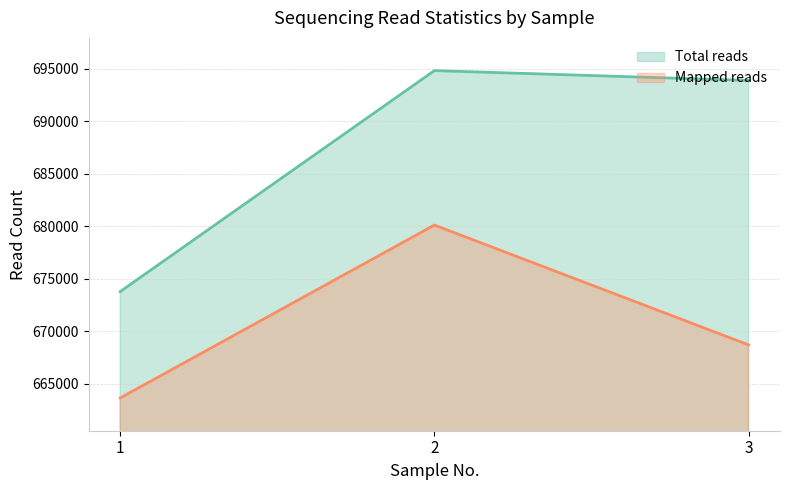

Count the number of data series in this chart.

2